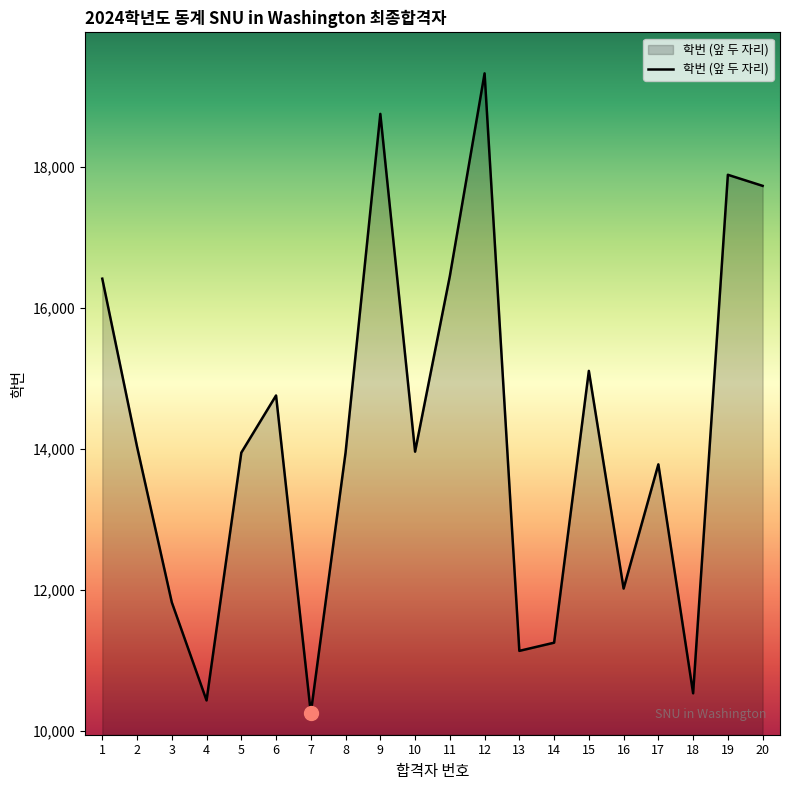

What is the change in value from 11 to 20?

+1281